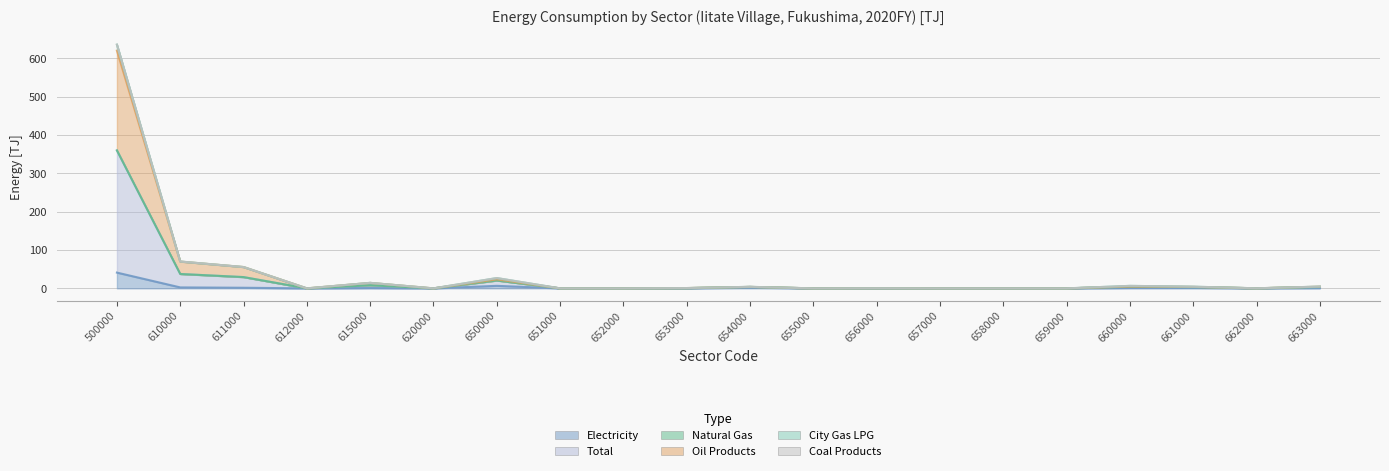

What is the value of the Electricity point at the 13th from the left?

0.1